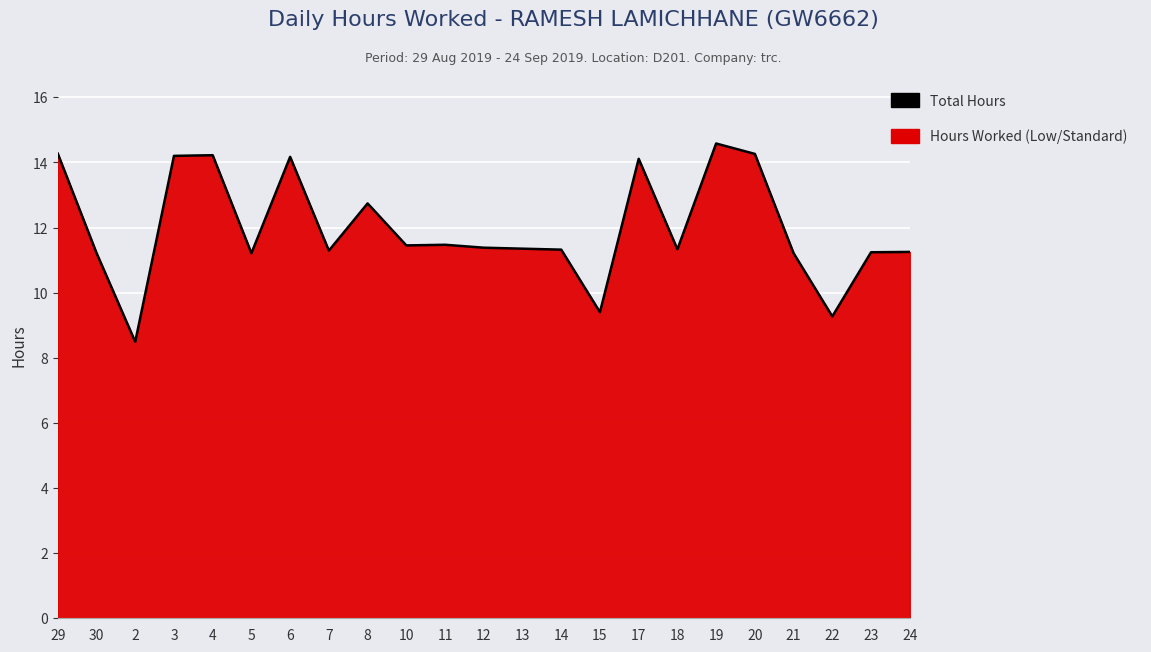

Between 22 and 20, which is larger?

20